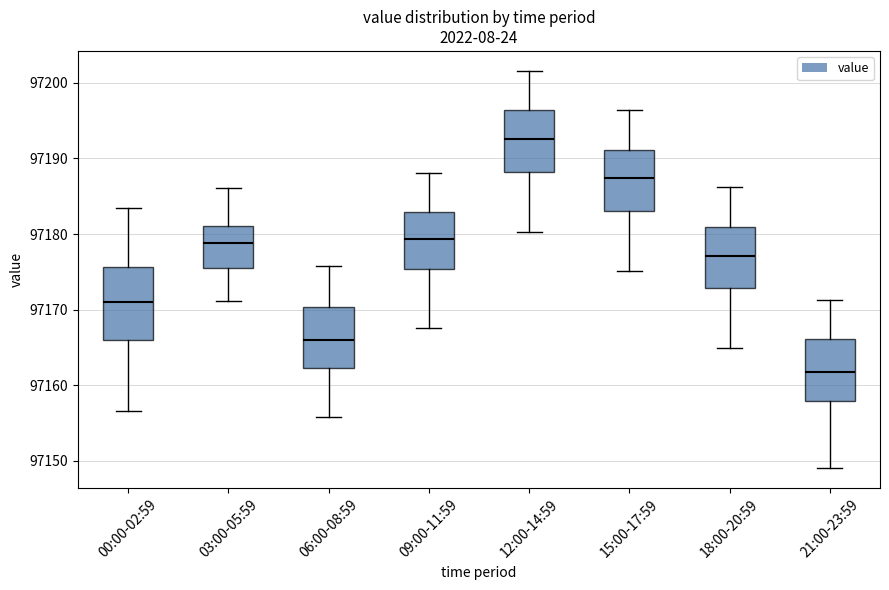

Which box has the lowest median line?

21:00-23:59